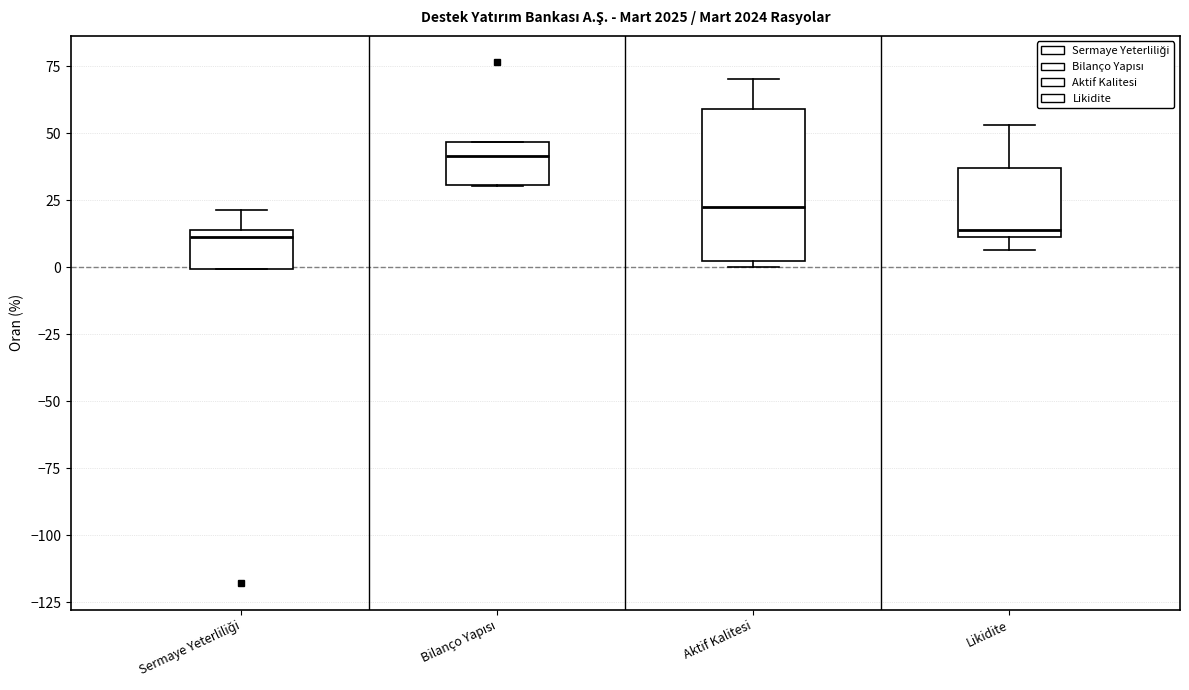

Reading left to right, transcribe this box plot: for each box, give where its median line is, the range the box spans, and where its two whiskers end, as read against the y-axis. The values are not printed on the chart, so give them approximately, as read against the axis.

Sermaye Yeterliliği: median 10, box 0 to 15, whiskers 0 to 20
Bilanço Yapısı: median 40, box 30 to 45, whiskers 30 to 45
Aktif Kalitesi: median 25, box 0 to 60, whiskers 0 (just below the box's lower edge) to 70
Likidite: median 15, box 10 to 35, whiskers 5 to 55